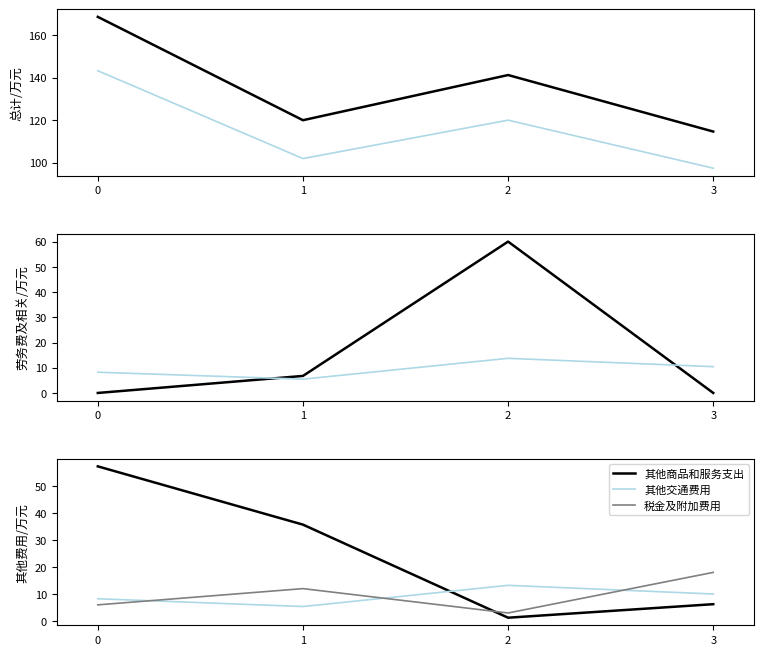

How many intersections are there between 其他商品和服务支出 and 其他交通费用?

1